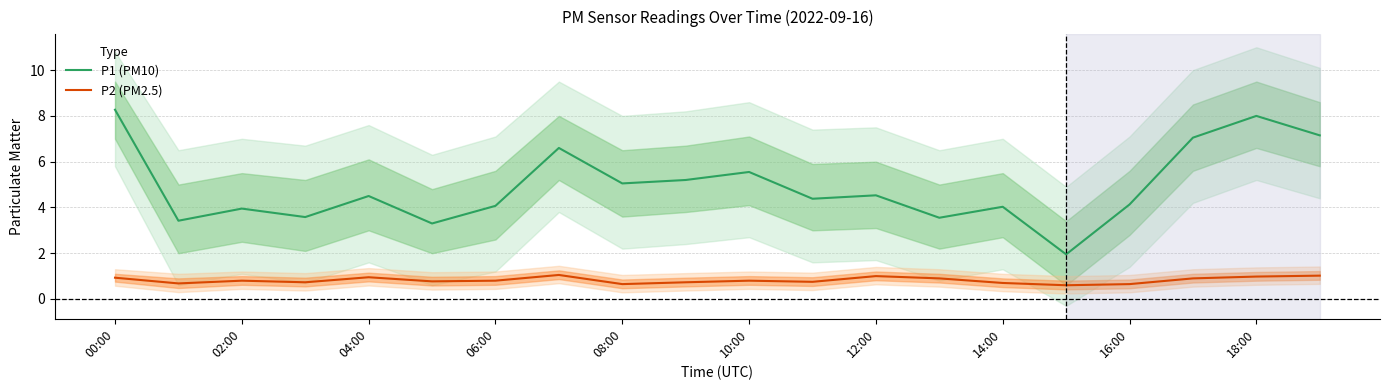

Where is the first local maximum for P1 (PM10)?

02:00